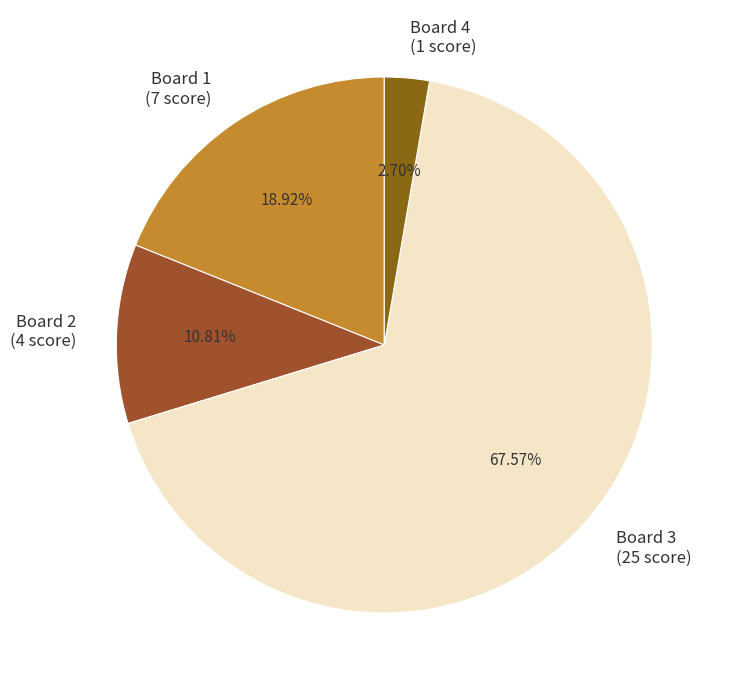

How many segments does this pie chart have?

4